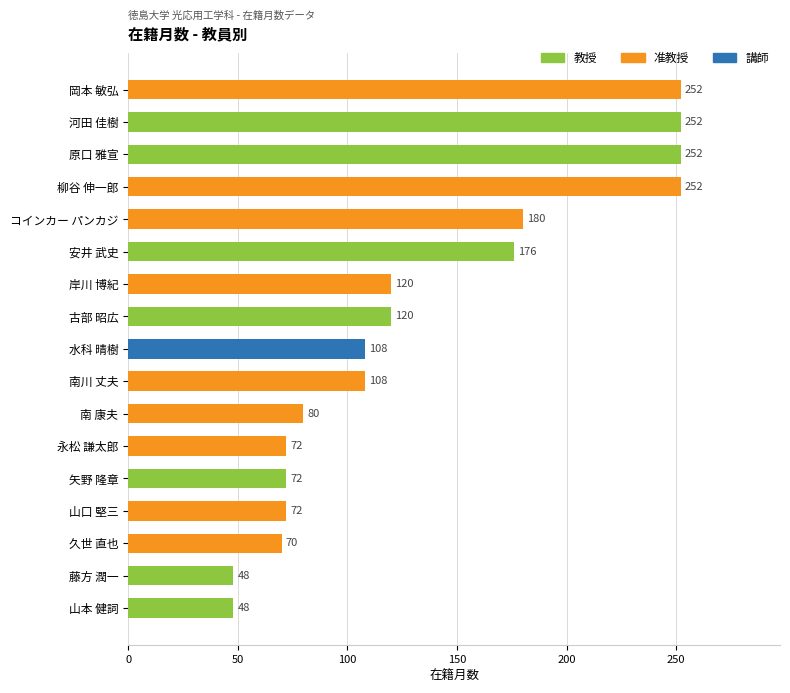

What is the label of the 4th bar from the top?

柳谷 伸一郎